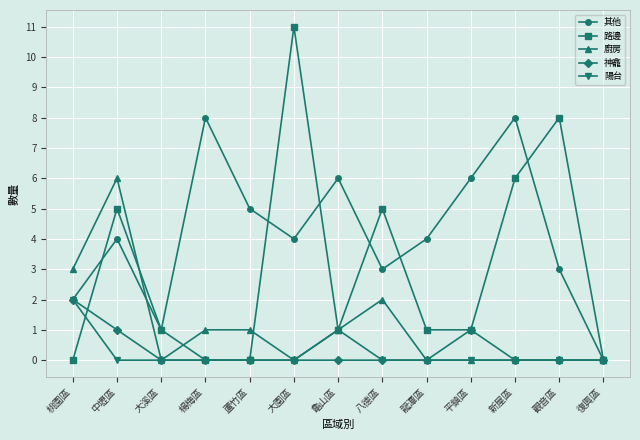

What is the sum of all 神龕 values?

4